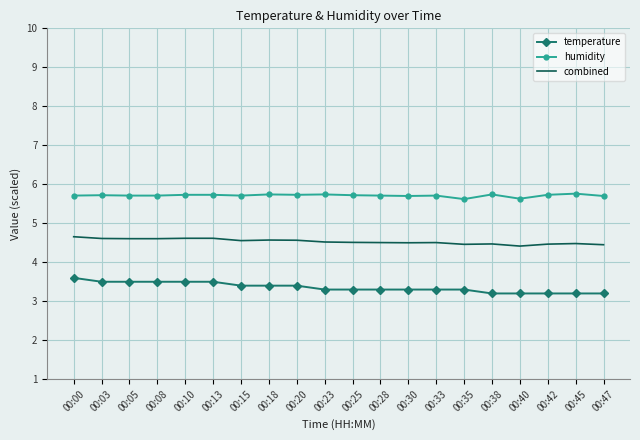

What is the difference between the maximum and minimum values in the humidity series?

0.1